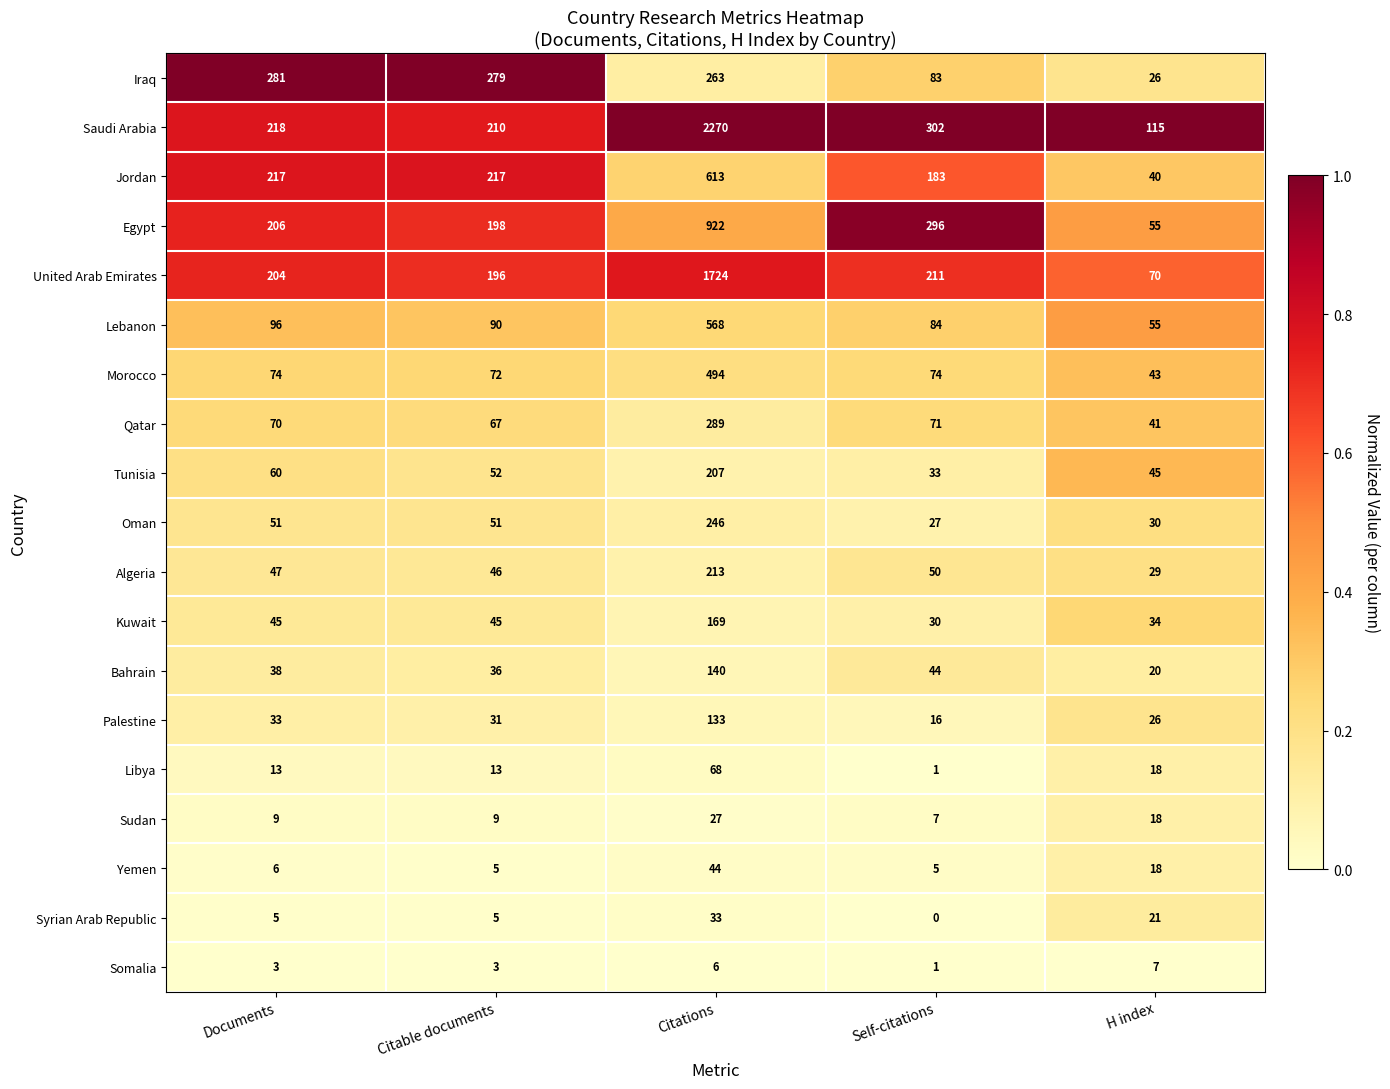

Which series has the largest total across all categories?

Saudi Arabia